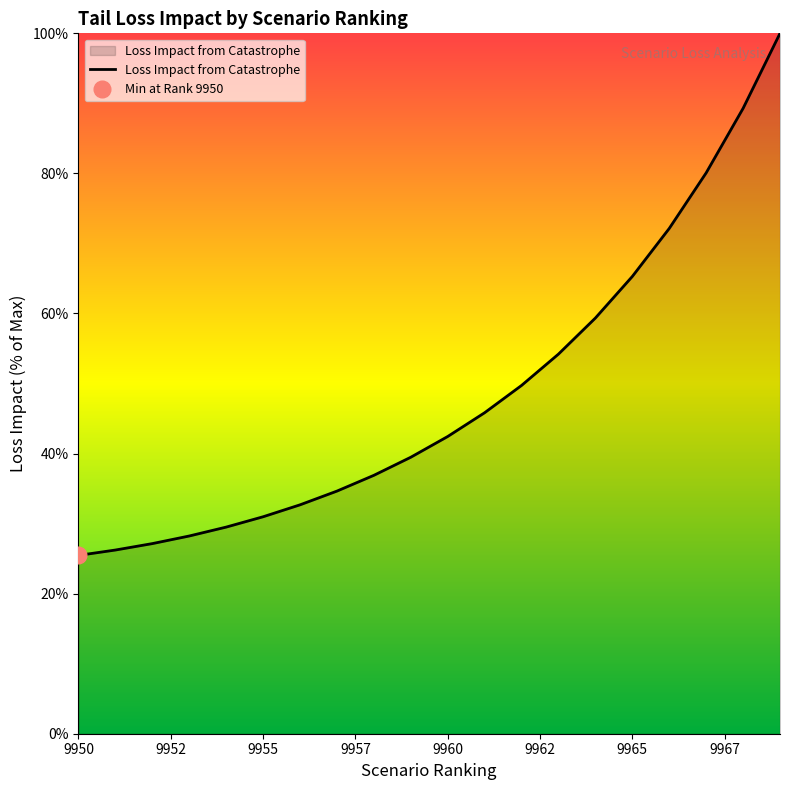

Count the number of values greater than 42.

10